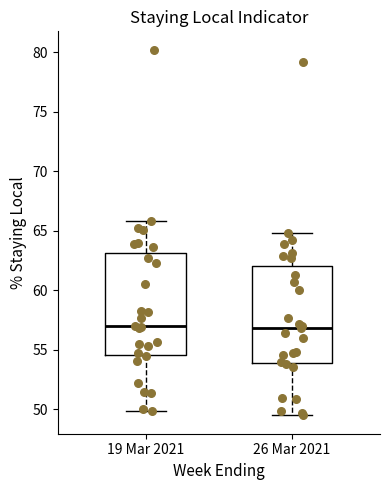

Reading left to right, read every box against the y-axis: the position of its median line, the range the box covers, and the ends of its whiskers. The values are not printed on the chart, so give them approximately, as read against the axis.

19 Mar 2021: median 57.0, box 54.5 to 63.0, whiskers 50.0 to 66.0
26 Mar 2021: median 57.0, box 54.0 to 62.0, whiskers 49.5 to 65.0